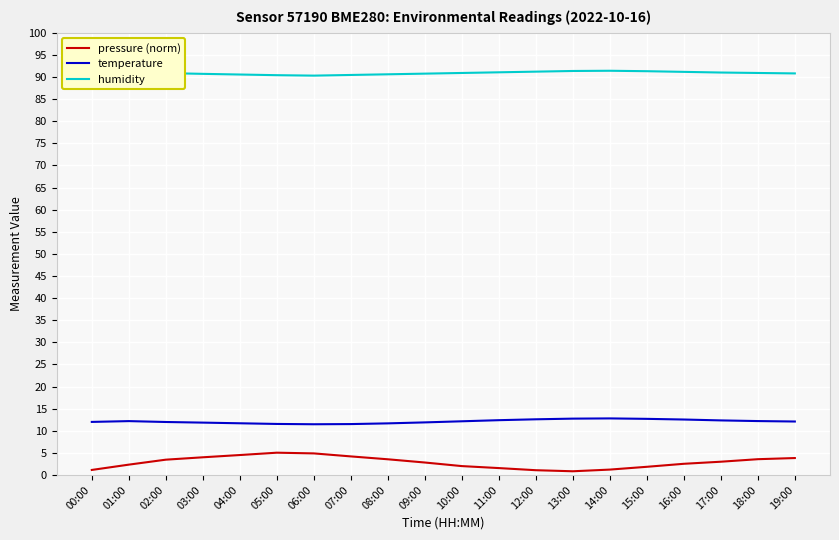

Rank the series at 15:00 from lowest to highest value.

pressure (norm), temperature, humidity